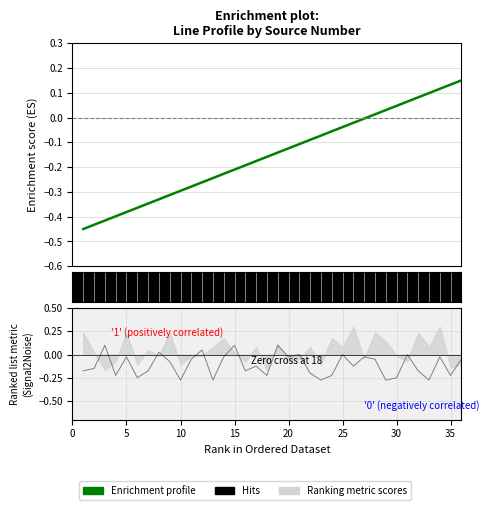

The chart shows a value of -0.0 at 25. True or false?

False